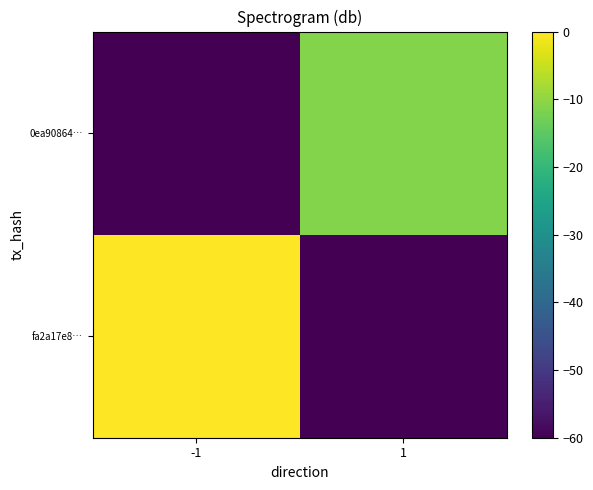

Reading right to left, transcribe all the data shown in this chart.

fa2a17e8…: 1=-60.0	-1=0.0
0ea90864…: 1=-11.0	-1=-60.0